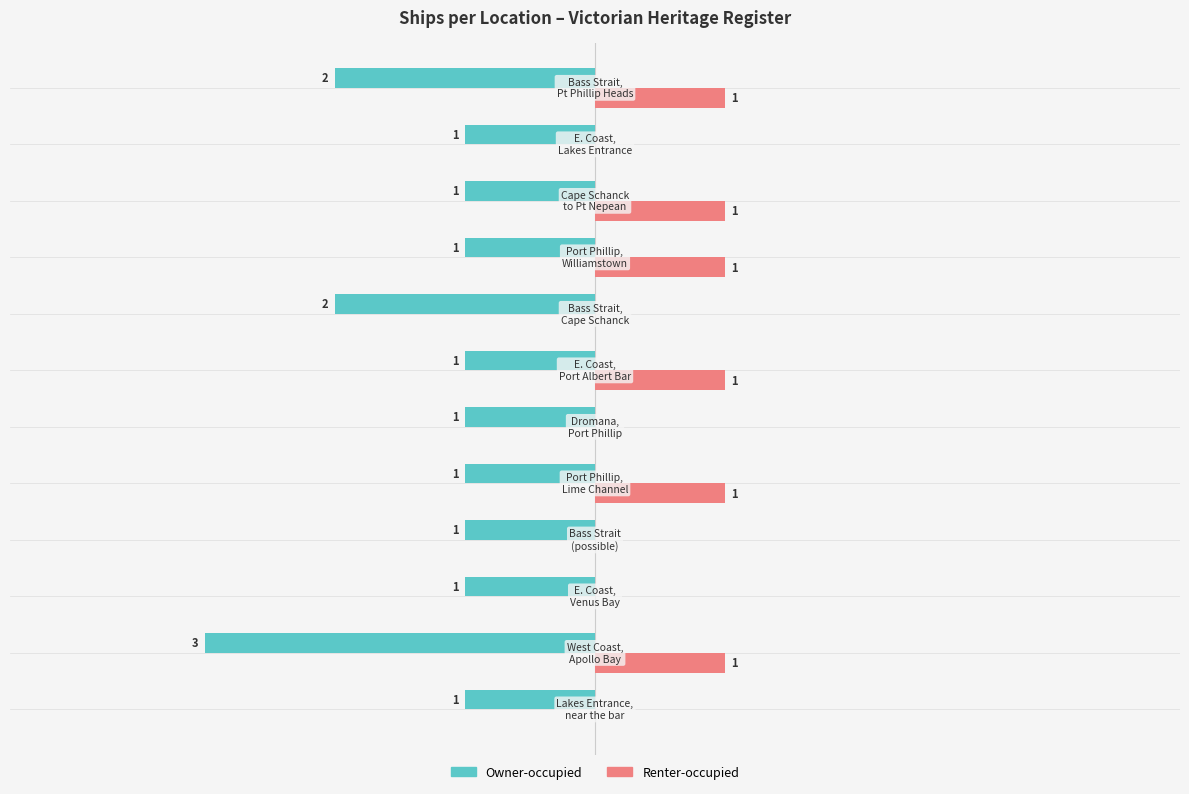

Which series has the largest total across all categories?

Renter-occupied